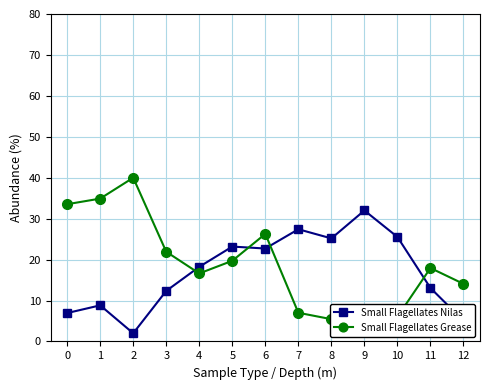

Read the Small Flagellates Grease value at 2.

40.0